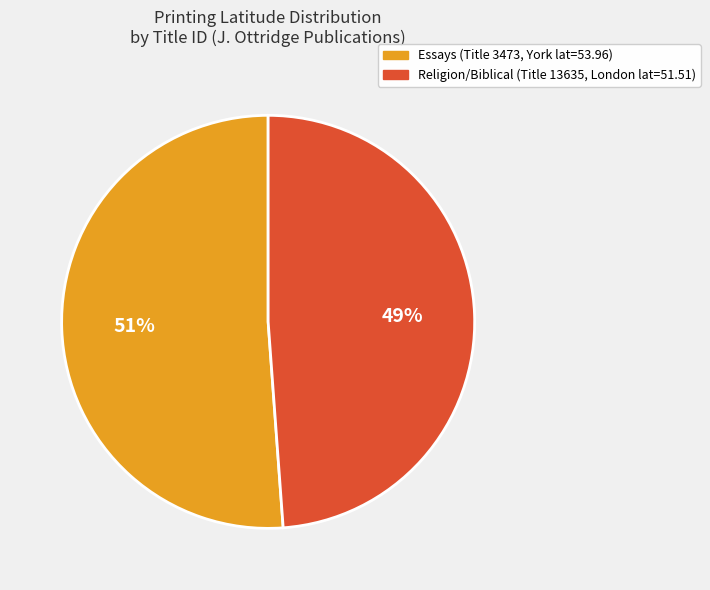

Is it true that Religion/Biblical (Title 13635, London lat=51.51) is 49% of the pie?

True